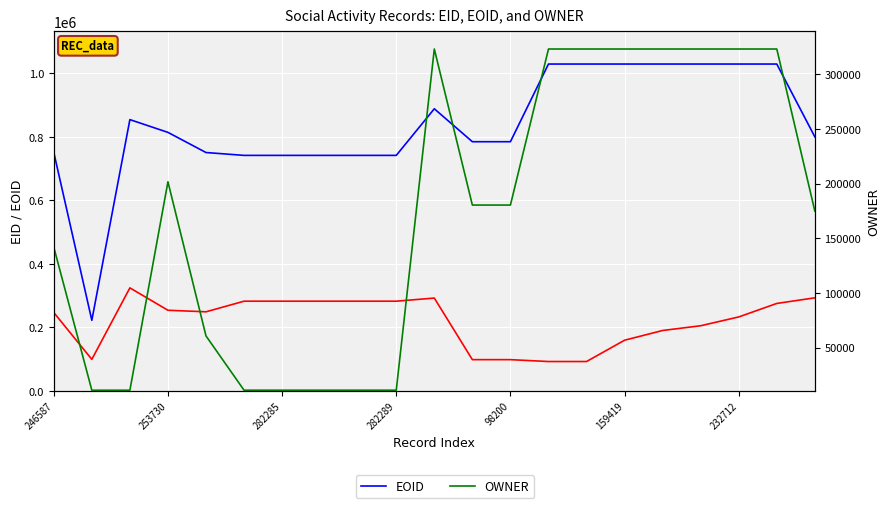

True or false: OWNER and EID intersect in this chart.

True